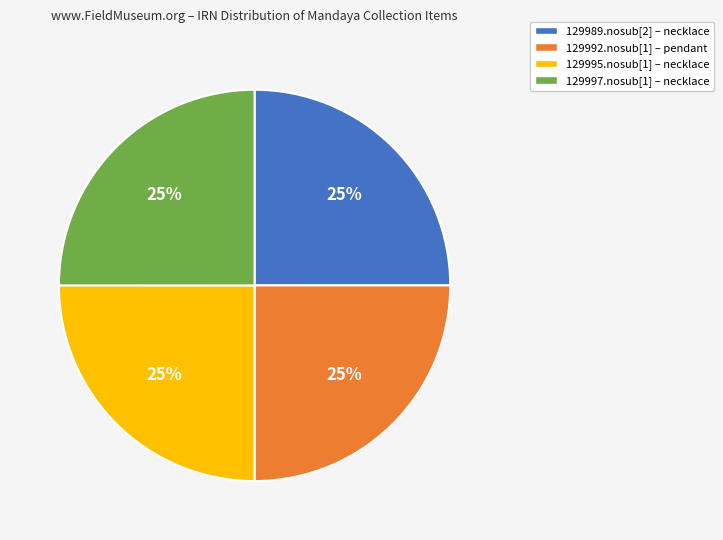

To the nearest percent, what is the combined percentage of 129995.nosub[1] – necklace and 129997.nosub[1] – necklace?

50%